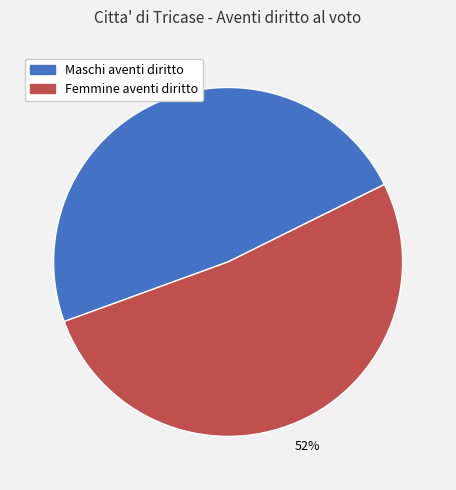

To the nearest percent, what portion does Femmine aventi diritto represent?

52%